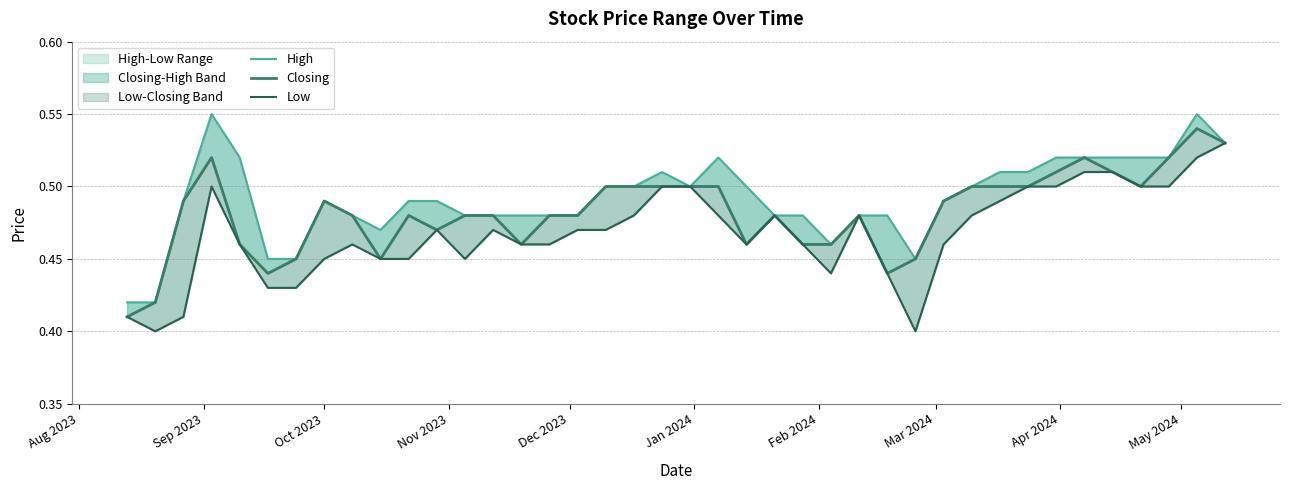

Count the Low values in the range 0 to 1.

40